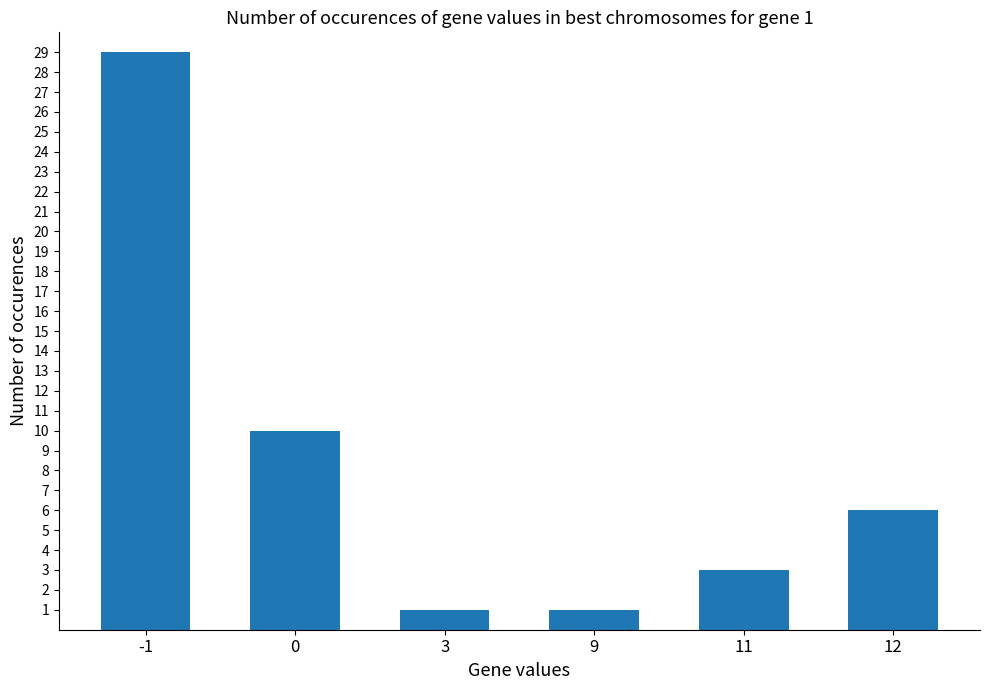

True or false: the data shows 47 at -1.

False